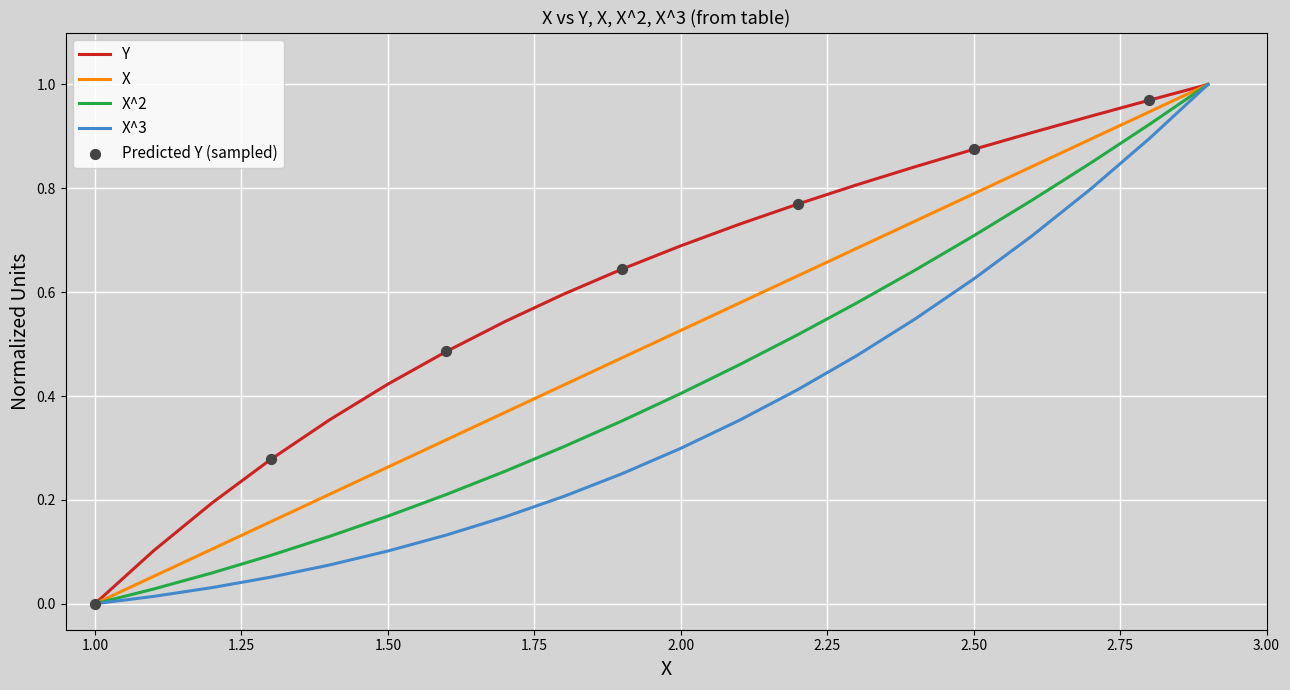

Which series has the largest total across all categories?

Y